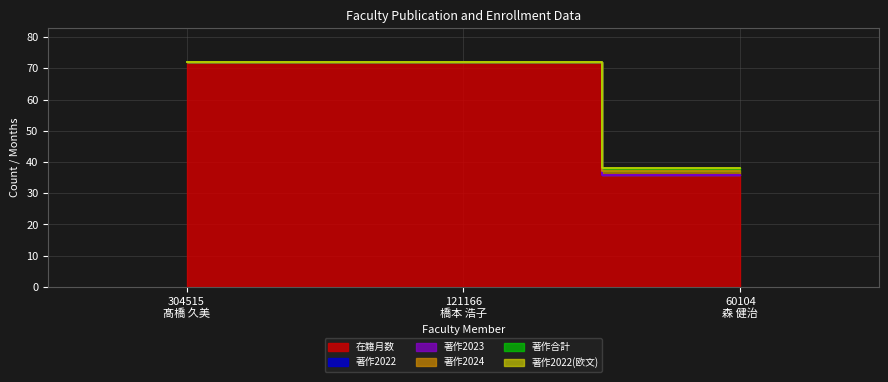

The value of 著作2024 at 304515
髙橋 久美 is 72. True or false?

True